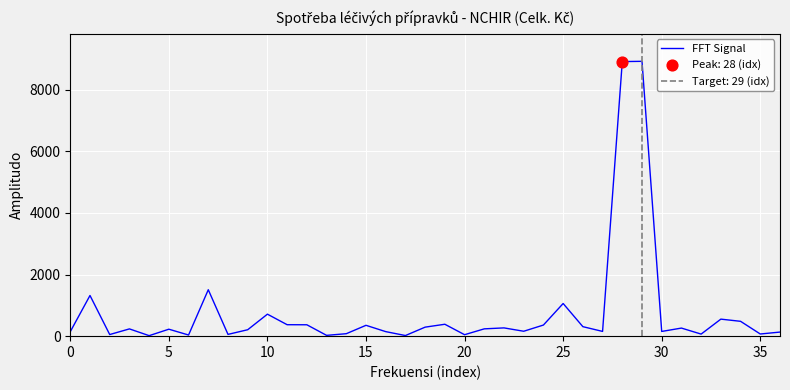

What is the change in value from 13 to 30?

+126.8